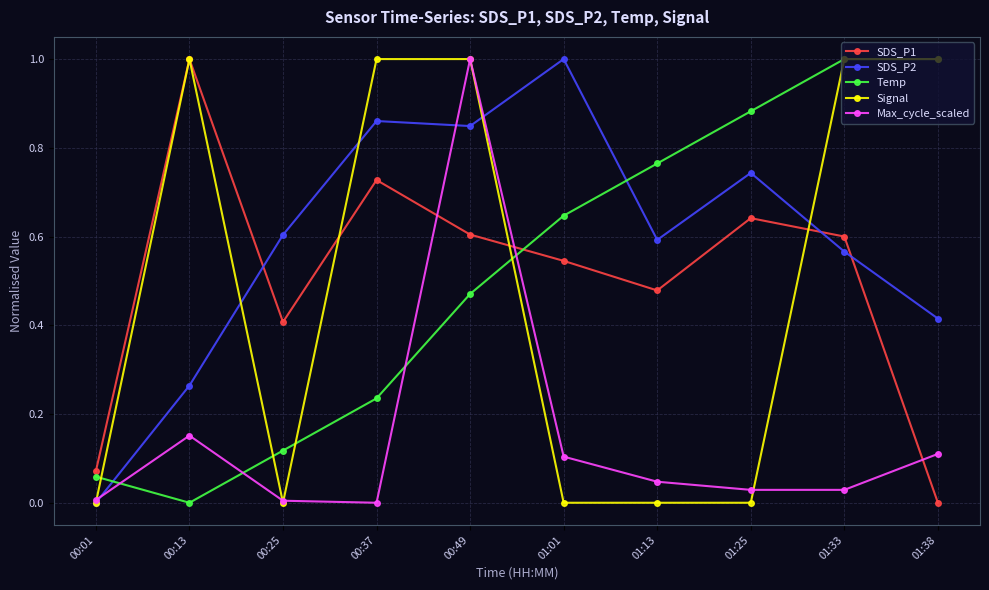

True or false: SDS_P1 has more than 0 points higher than both neighbors.

True